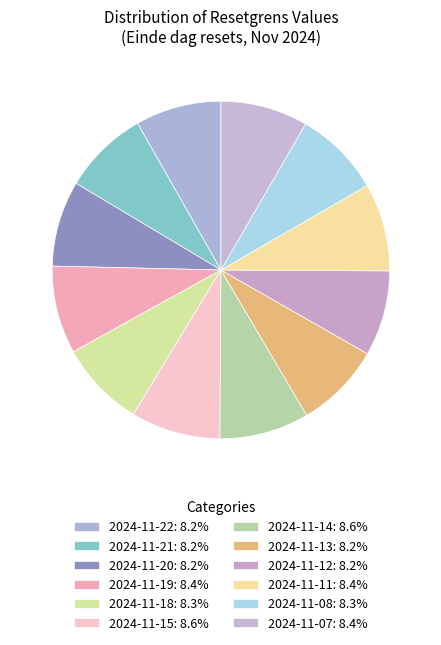

Count the number of slices in the pie.

12